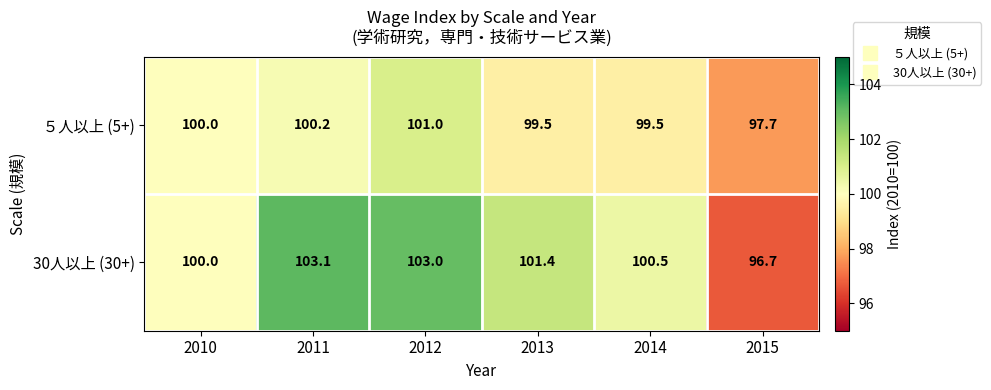

Between 2011 and 2014, which series saw the biggest shift?

30人以上 (30+)